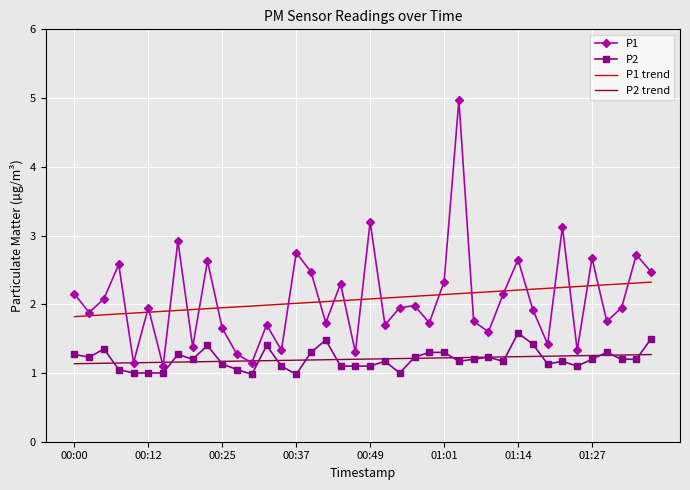

True or false: P1 trend and P2 cross at least once.

False